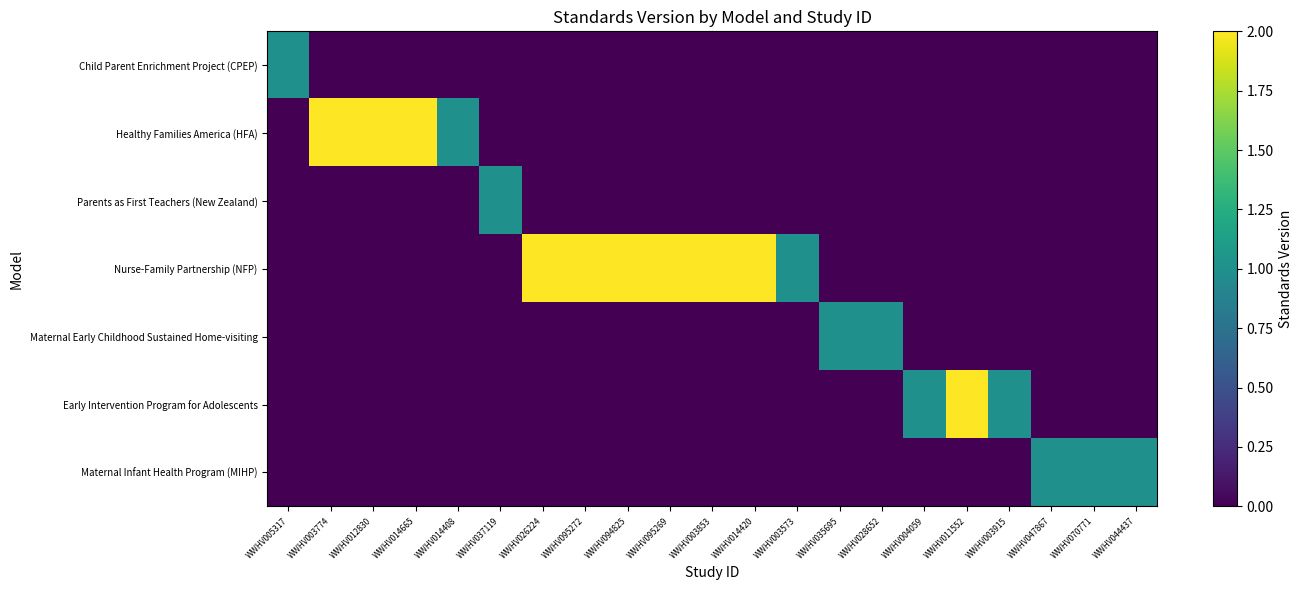

Reading left to right, extract all data points from this chart.

Child Parent Enrichment Project (CPEP): WWHV005317=1	WWHV003774=0	WWHV012830=0	WWHV014665=0	WWHV014408=0	WWHV037119=0	WWHV026224=0	WWHV095272=0	WWHV094825=0	WWHV095269=0	WWHV003853=0	WWHV014420=0	WWHV003573=0	WWHV035695=0	WWHV028652=0	WWHV004059=0	WWHV011552=0	WWHV003915=0	WWHV047867=0	WWHV070771=0	WWHV044437=0
Healthy Families America (HFA): WWHV005317=0	WWHV003774=2	WWHV012830=2	WWHV014665=2	WWHV014408=1	WWHV037119=0	WWHV026224=0	WWHV095272=0	WWHV094825=0	WWHV095269=0	WWHV003853=0	WWHV014420=0	WWHV003573=0	WWHV035695=0	WWHV028652=0	WWHV004059=0	WWHV011552=0	WWHV003915=0	WWHV047867=0	WWHV070771=0	WWHV044437=0
Parents as First Teachers (New Zealand): WWHV005317=0	WWHV003774=0	WWHV012830=0	WWHV014665=0	WWHV014408=0	WWHV037119=1	WWHV026224=0	WWHV095272=0	WWHV094825=0	WWHV095269=0	WWHV003853=0	WWHV014420=0	WWHV003573=0	WWHV035695=0	WWHV028652=0	WWHV004059=0	WWHV011552=0	WWHV003915=0	WWHV047867=0	WWHV070771=0	WWHV044437=0
Nurse-Family Partnership (NFP): WWHV005317=0	WWHV003774=0	WWHV012830=0	WWHV014665=0	WWHV014408=0	WWHV037119=0	WWHV026224=2	WWHV095272=2	WWHV094825=2	WWHV095269=2	WWHV003853=2	WWHV014420=2	WWHV003573=1	WWHV035695=0	WWHV028652=0	WWHV004059=0	WWHV011552=0	WWHV003915=0	WWHV047867=0	WWHV070771=0	WWHV044437=0
Maternal Early Childhood Sustained Home-visiting: WWHV005317=0	WWHV003774=0	WWHV012830=0	WWHV014665=0	WWHV014408=0	WWHV037119=0	WWHV026224=0	WWHV095272=0	WWHV094825=0	WWHV095269=0	WWHV003853=0	WWHV014420=0	WWHV003573=0	WWHV035695=1	WWHV028652=1	WWHV004059=0	WWHV011552=0	WWHV003915=0	WWHV047867=0	WWHV070771=0	WWHV044437=0
Early Intervention Program for Adolescents: WWHV005317=0	WWHV003774=0	WWHV012830=0	WWHV014665=0	WWHV014408=0	WWHV037119=0	WWHV026224=0	WWHV095272=0	WWHV094825=0	WWHV095269=0	WWHV003853=0	WWHV014420=0	WWHV003573=0	WWHV035695=0	WWHV028652=0	WWHV004059=1	WWHV011552=2	WWHV003915=1	WWHV047867=0	WWHV070771=0	WWHV044437=0
Maternal Infant Health Program (MIHP): WWHV005317=0	WWHV003774=0	WWHV012830=0	WWHV014665=0	WWHV014408=0	WWHV037119=0	WWHV026224=0	WWHV095272=0	WWHV094825=0	WWHV095269=0	WWHV003853=0	WWHV014420=0	WWHV003573=0	WWHV035695=0	WWHV028652=0	WWHV004059=0	WWHV011552=0	WWHV003915=0	WWHV047867=1	WWHV070771=1	WWHV044437=1